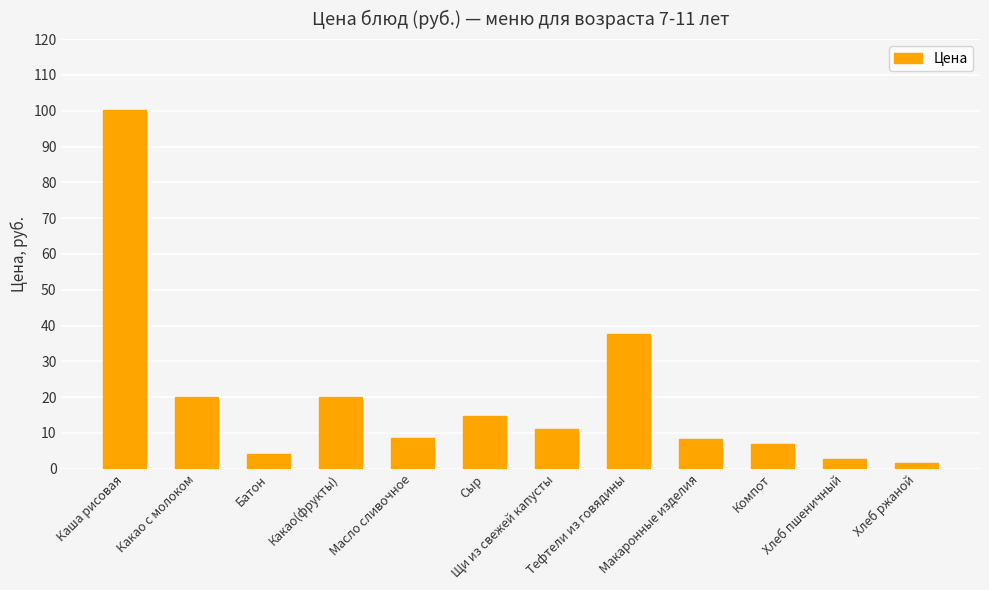

What is the difference between the maximum and minimum values?

98.8